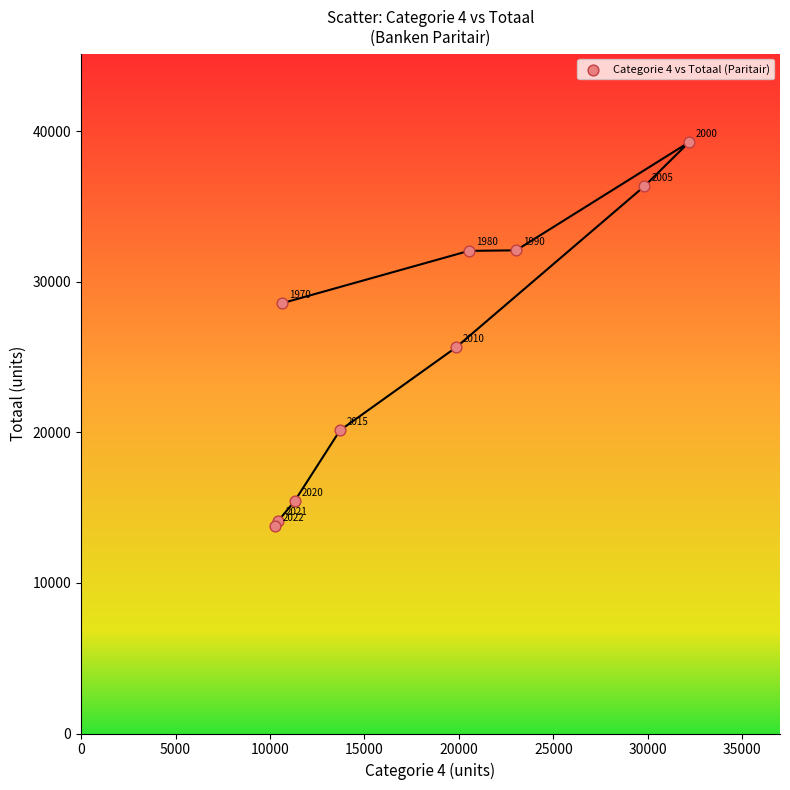

What Y value in the scatter plot is closest to 26518?

25639